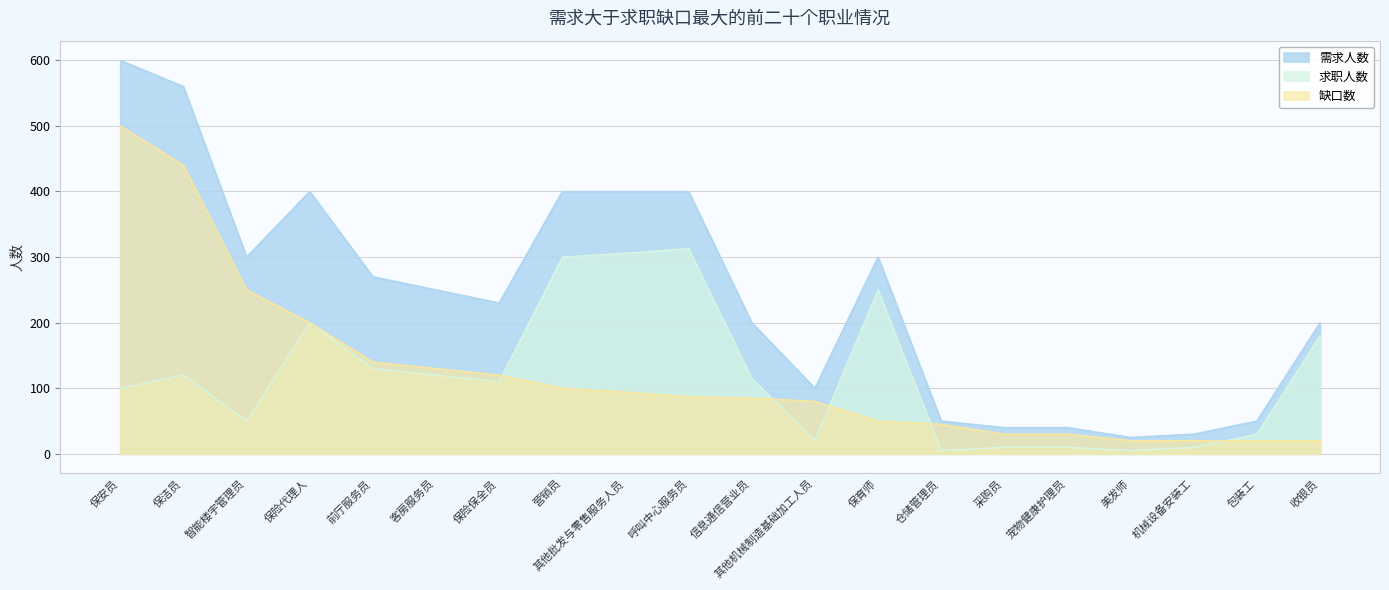

At which label does 求职人数 first exceed 115?

保洁员